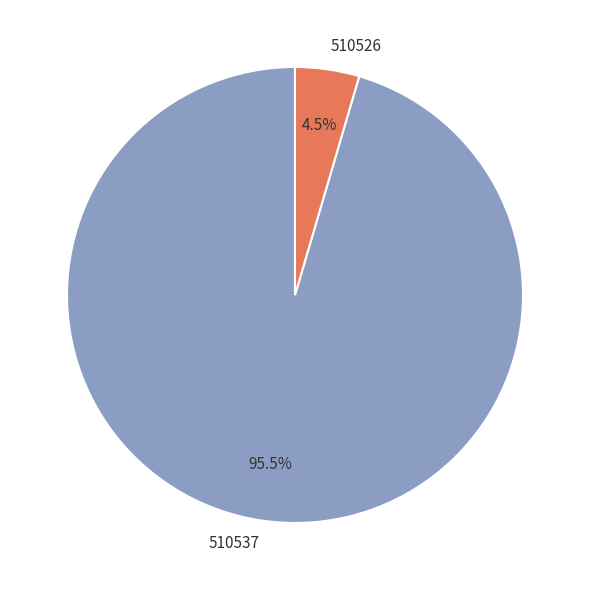

What percentage do 510537 and 510526 together represent?

100.0%